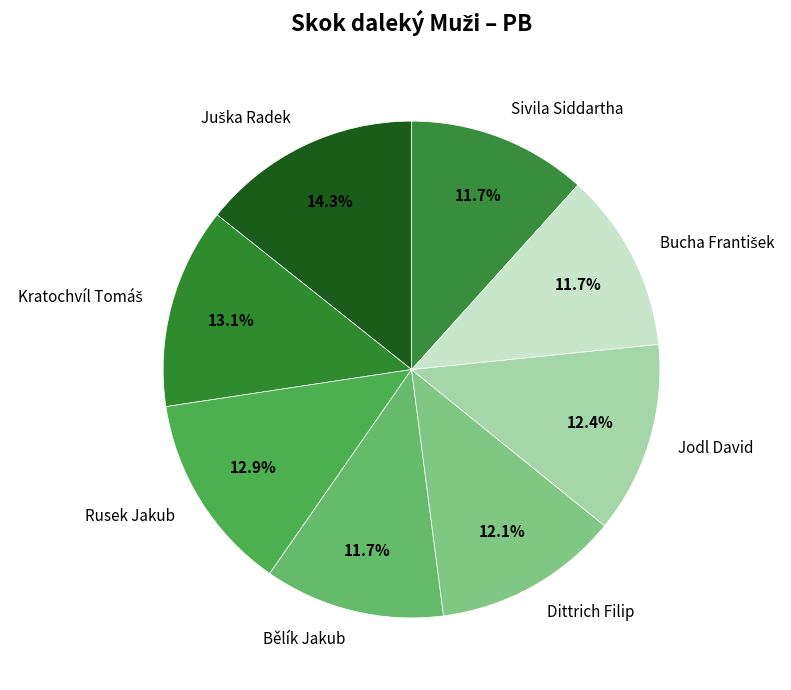

Is the sum of Bělík Jakub and Jodl David greater than half?

No